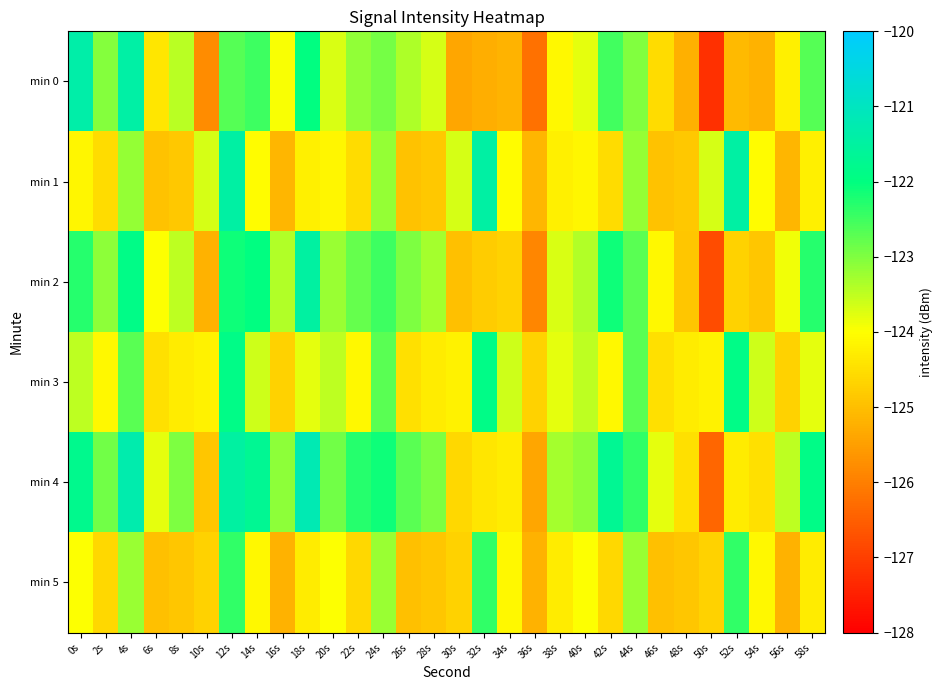

Between 6s and 32s, which series saw the biggest shift?

min 1